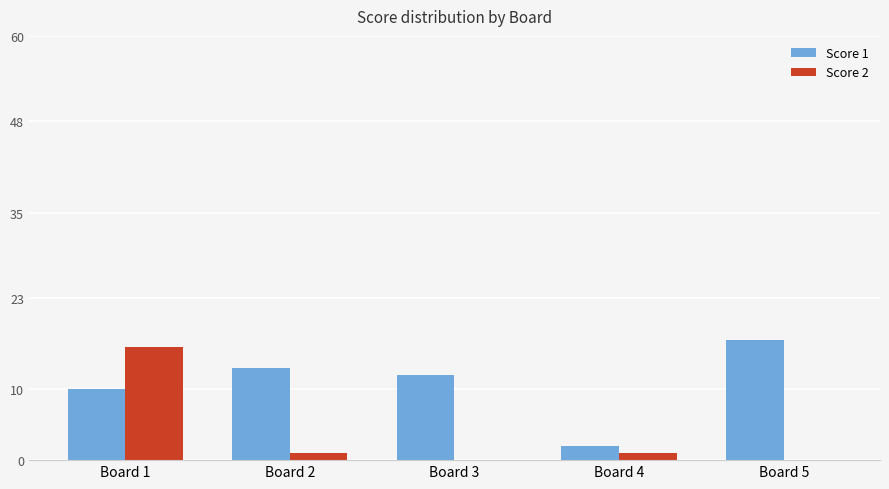

Is it true that Score 1 equals 17 at Board 5?

True